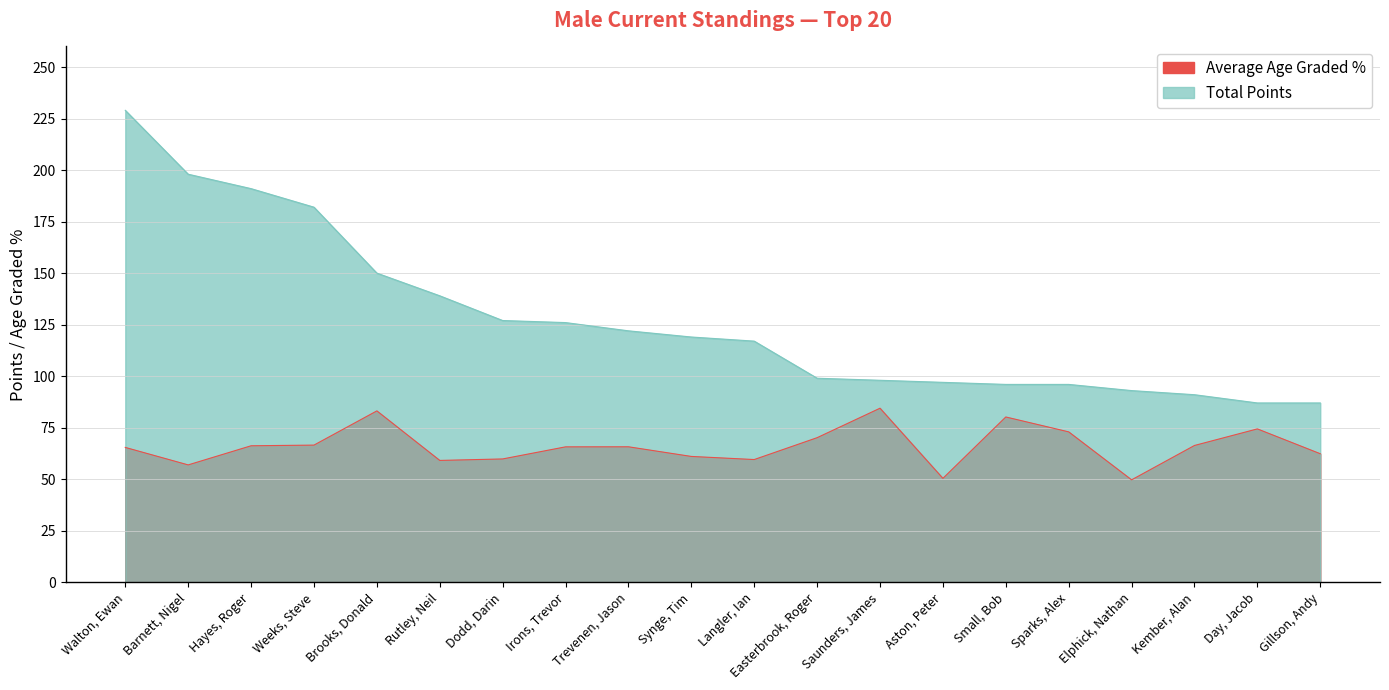

List the labels in order of Average Age Graded % value, largest first.

Saunders, James, Brooks, Donald, Small, Bob, Day, Jacob, Sparks, Alex, Easterbrook, Roger, Weeks, Steve, Kember, Alan, Hayes, Roger, Trevenen, Jason, Irons, Trevor, Walton, Ewan, Gillson, Andy, Synge, Tim, Dodd, Darin, Langler, Ian, Rutley, Neil, Barnett, Nigel, Aston, Peter, Elphick, Nathan